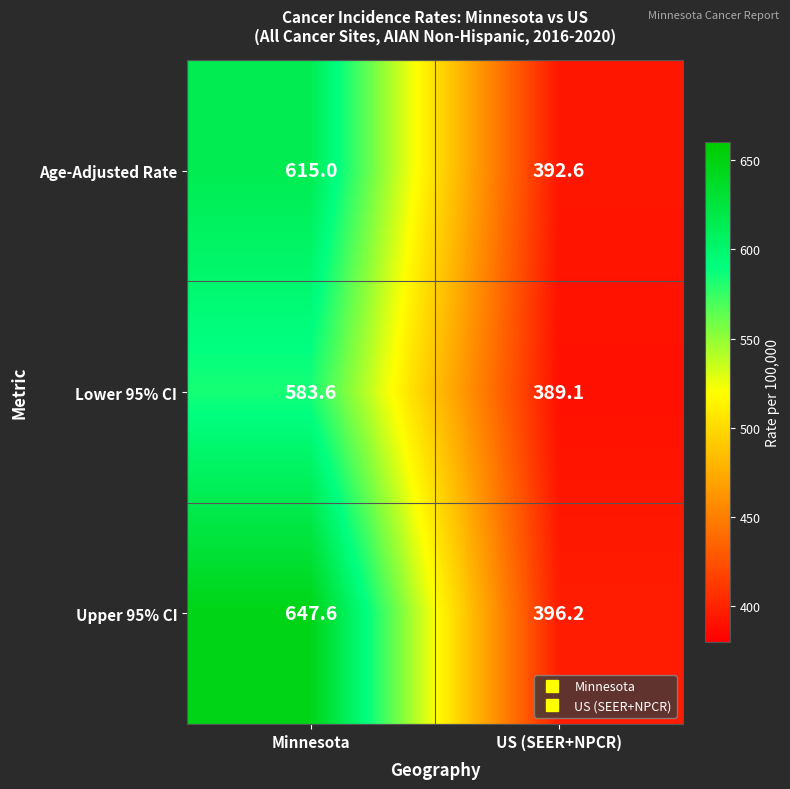

Reading left to right, transcribe all the data shown in this chart.

Age-Adjusted Rate: 615.0	392.6
Lower 95% CI: 583.6	389.1
Upper 95% CI: 647.6	396.2